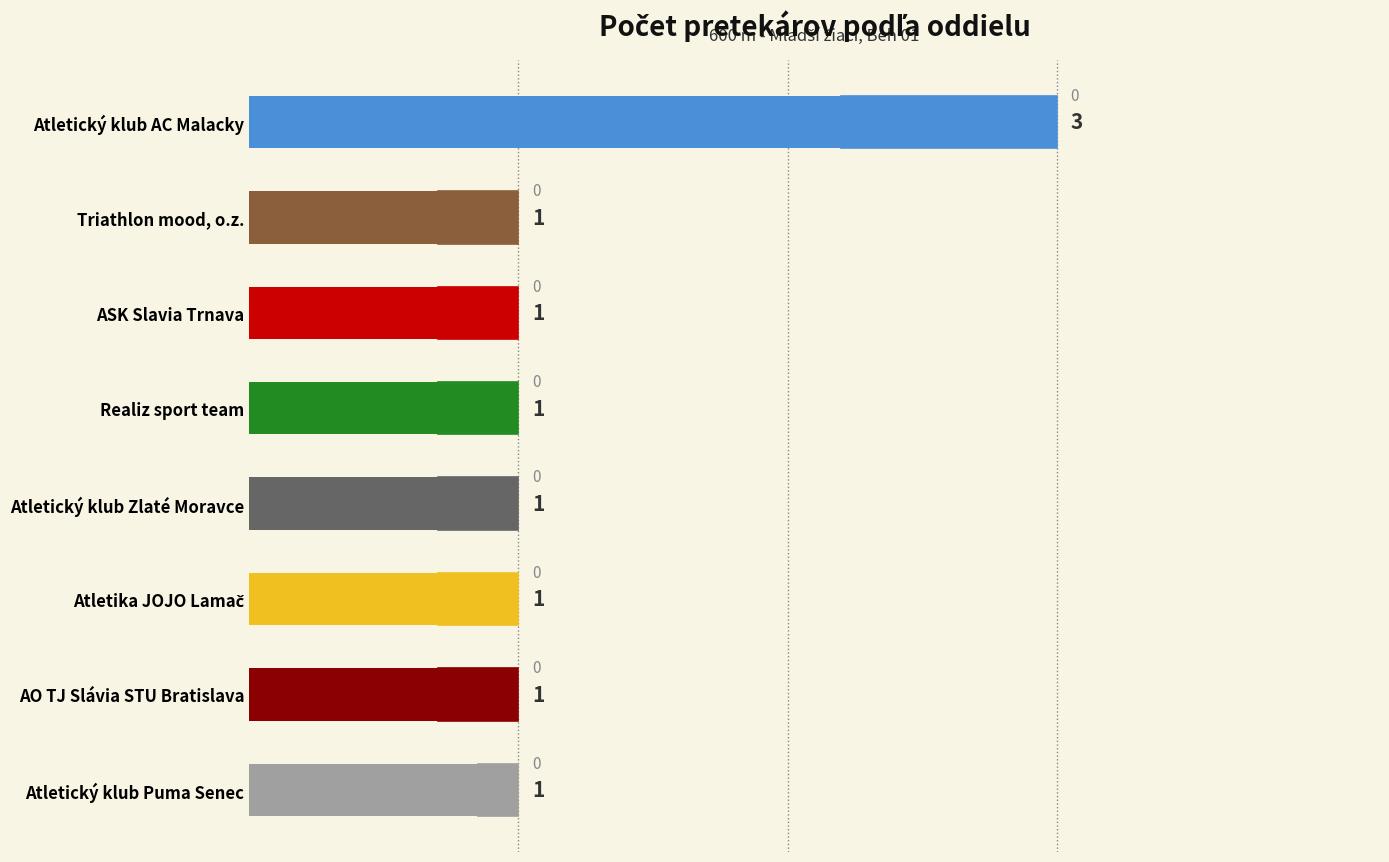

Reading top to bottom, extract all data points from this chart.

3	1	1	1	1	1	1	1